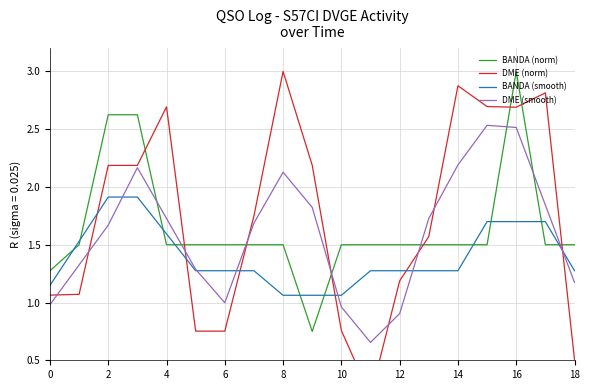

What are all the series names shown in the legend?

BANDA (norm), DME (norm), BANDA (smooth), DME (smooth)